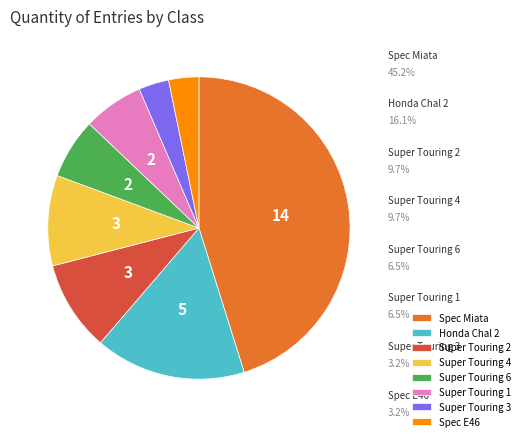

To the nearest percent, what is the difference between the largest and smallest slice percentages?

42%